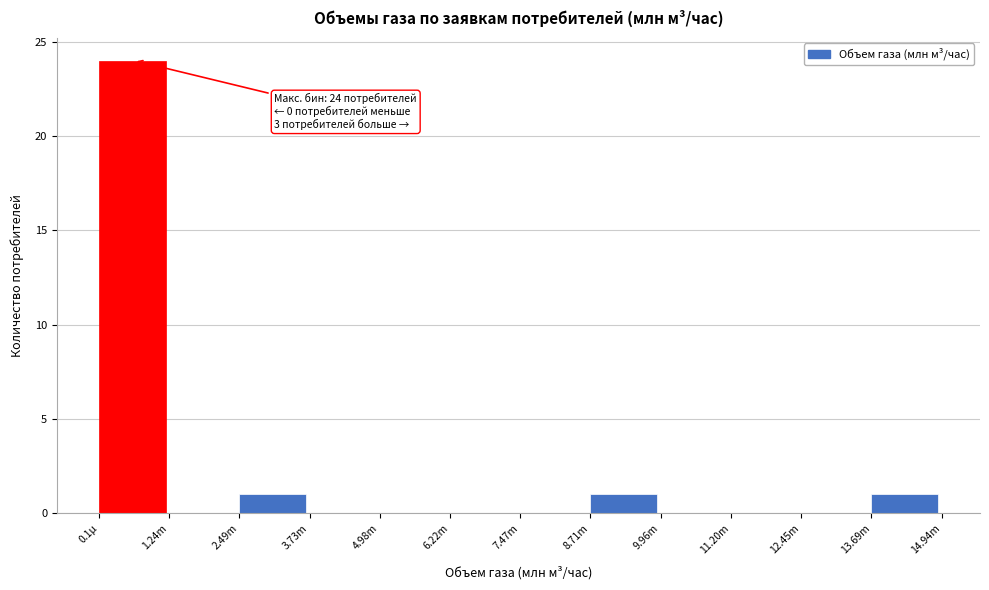

Reading right to left, transcribe all the data shown in this chart.

13.69m=1	12.45m=0	11.20m=0	9.96m=0	8.71m=1	7.47m=0	6.22m=0	4.98m=0	3.73m=0	2.49m=1	1.24m=0	0.1µ=24